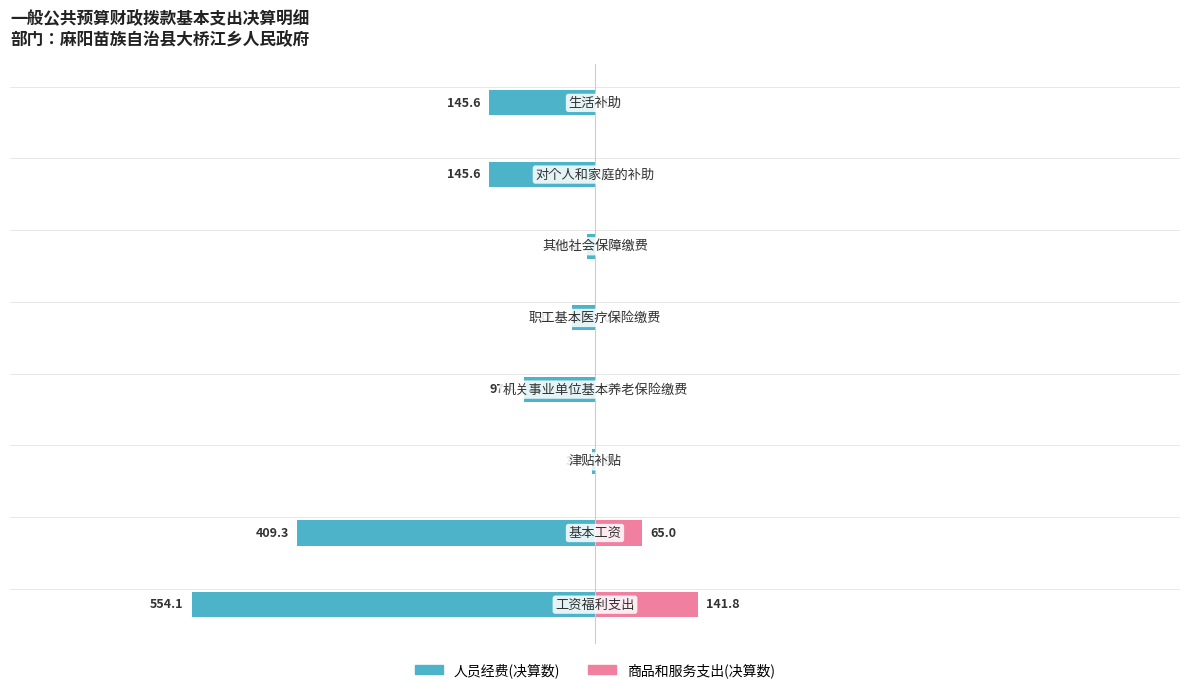

Reading right to left, extract all data points from this chart.

人员经费(决算数): -145.6	-145.6	-11.3	-32.0	-97.4	-3.7	-409.3	-554.1
商品和服务支出(决算数): 0.0	0.0	0.0	0.0	0.0	0.0	65.0	141.8